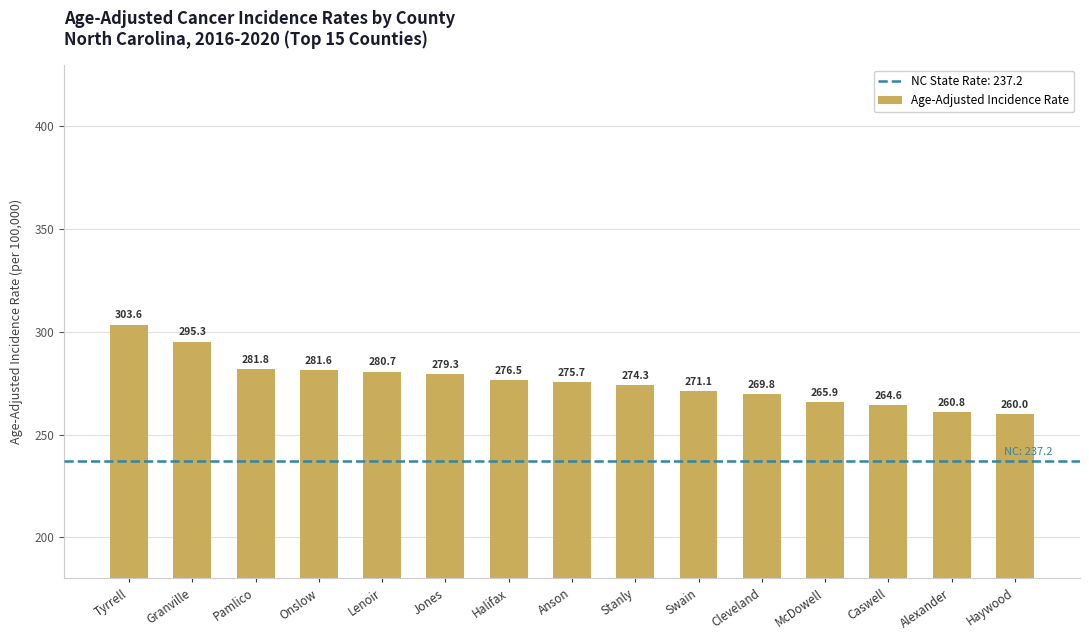

What position from the left is Anson?

8